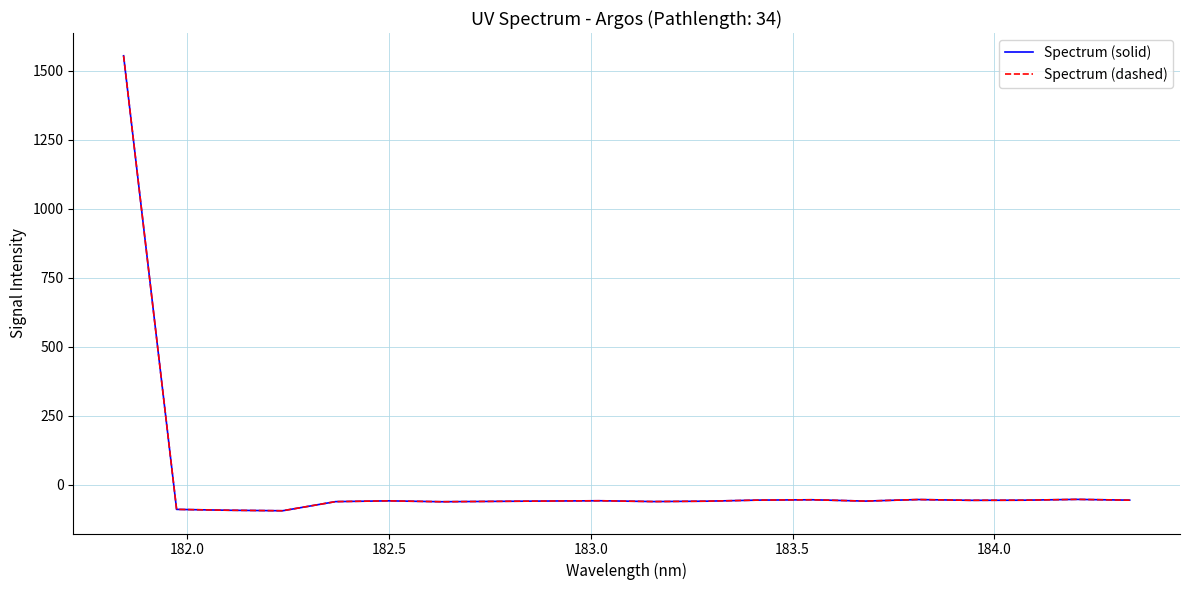

Is this an area chart (filled region under the line)?

No